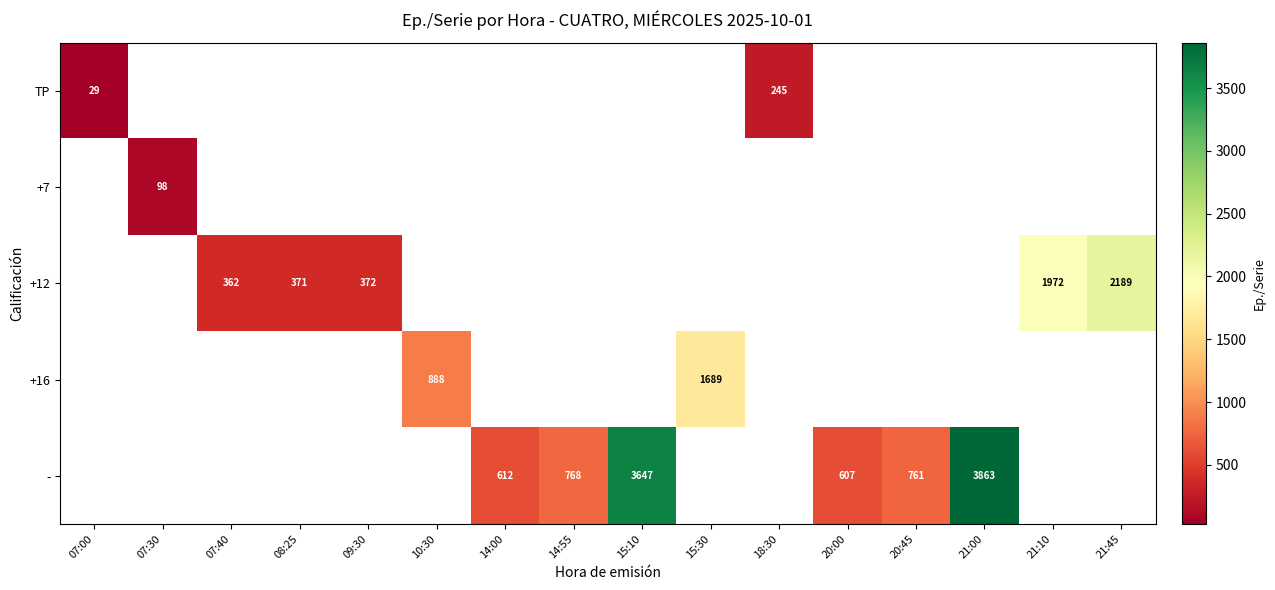

Is it true that - equals 612 at 14:00?

True